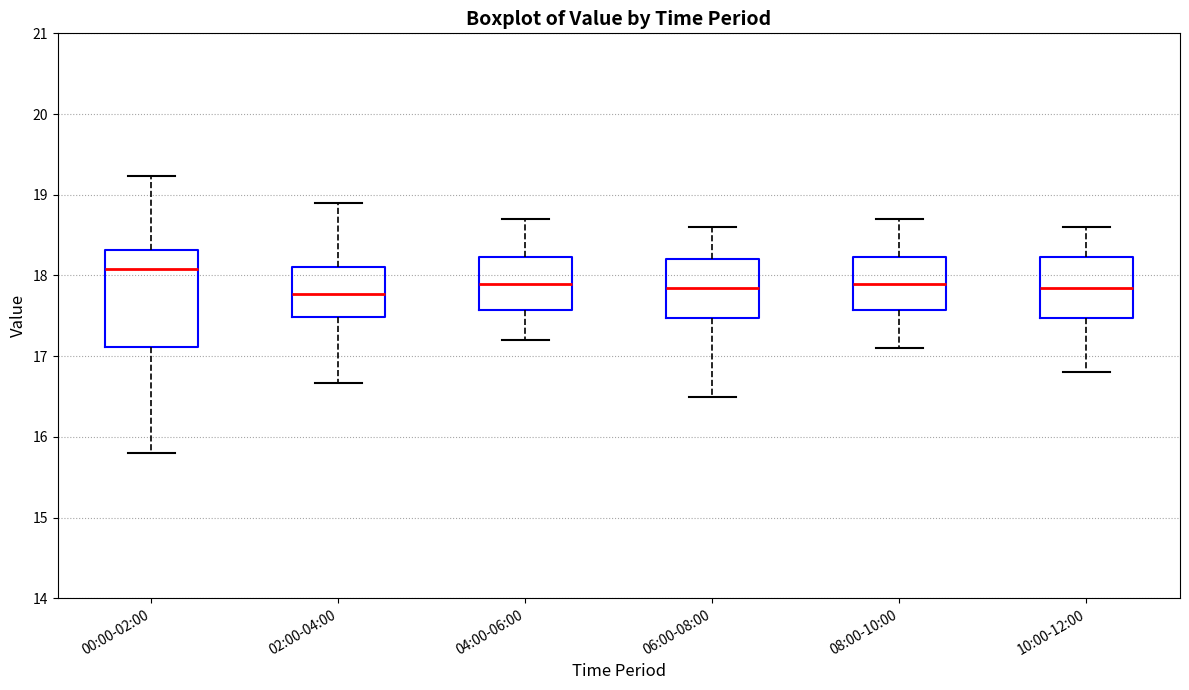

Reading left to right, read every box against the y-axis: the position of its median line, the range the box covers, and the ends of its whiskers. The values are not printed on the chart, so give them approximately, as read against the axis.

00:00-02:00: median 18.1, box 17.1 to 18.3, whiskers 15.8 to 19.2
02:00-04:00: median 17.8, box 17.5 to 18.1, whiskers 16.7 to 18.9
04:00-06:00: median 17.9, box 17.6 to 18.2, whiskers 17.2 to 18.7
06:00-08:00: median 17.9, box 17.5 to 18.2, whiskers 16.5 to 18.6
08:00-10:00: median 17.9, box 17.6 to 18.2, whiskers 17.1 to 18.7
10:00-12:00: median 17.9, box 17.5 to 18.2, whiskers 16.8 to 18.6